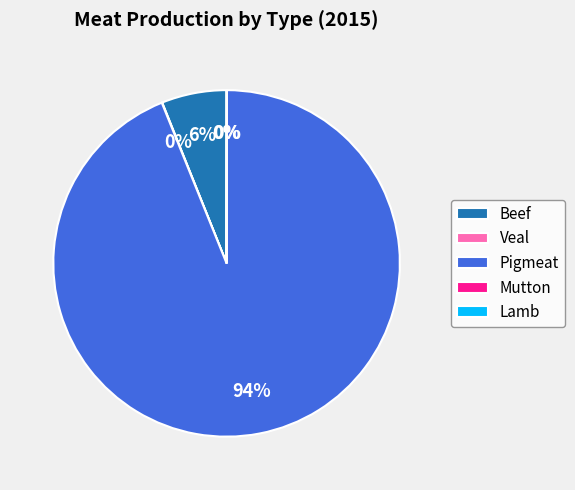

Which category has the biggest portion of the pie?

Pigmeat